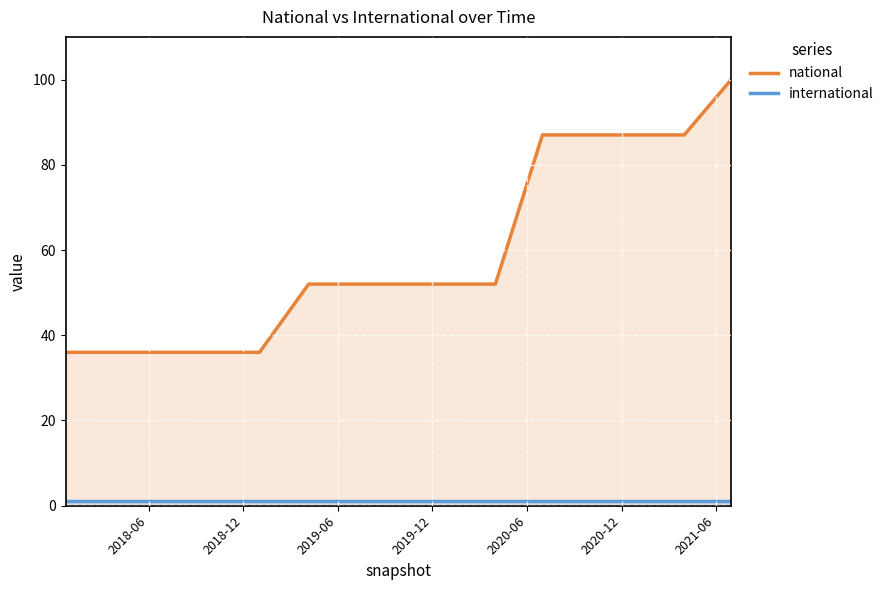

What is the value of the international point at the 10th from the left?

1